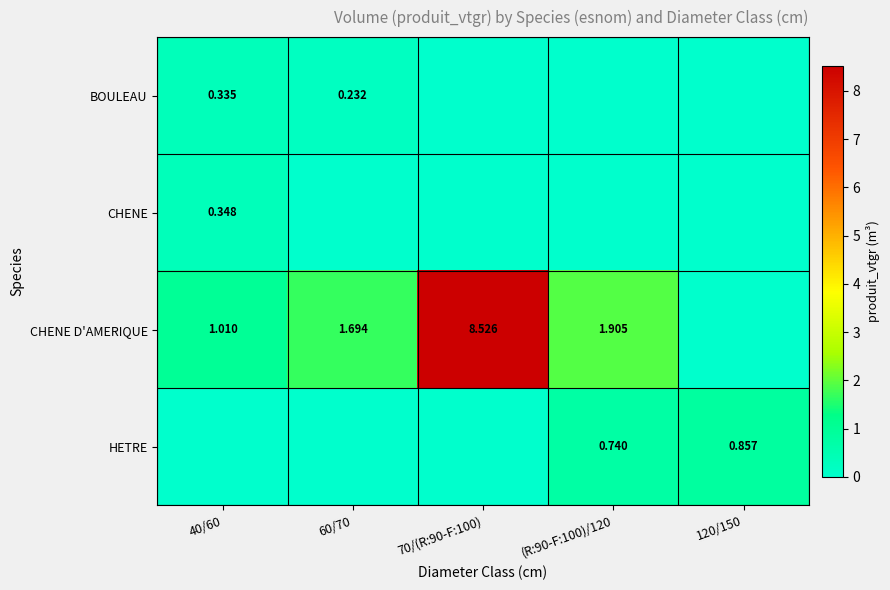

How many values in CHENE are above zero?

1